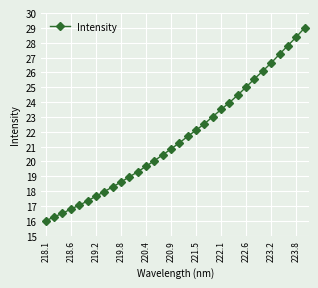

True or false: the data has more than 1 interior local peaks.

False